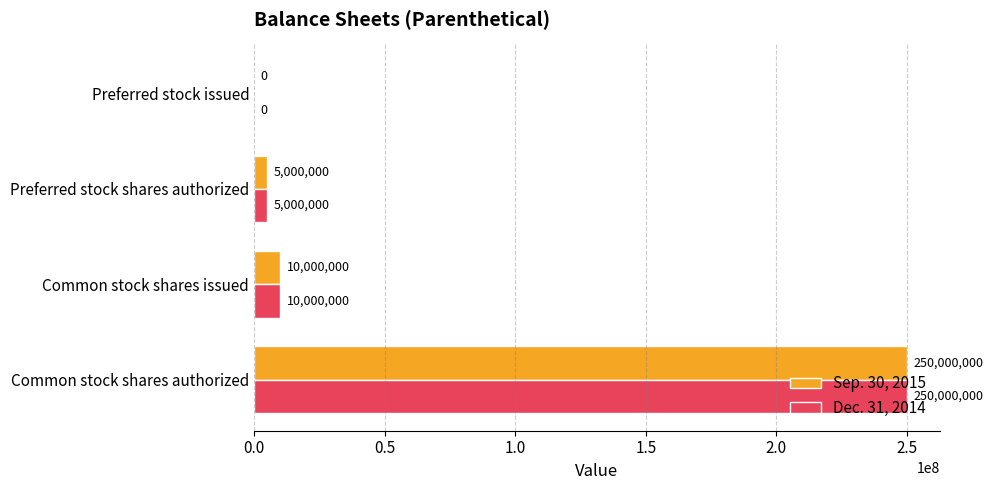

At which label is Sep. 30, 2015 closest to 125000000?

Common stock shares issued